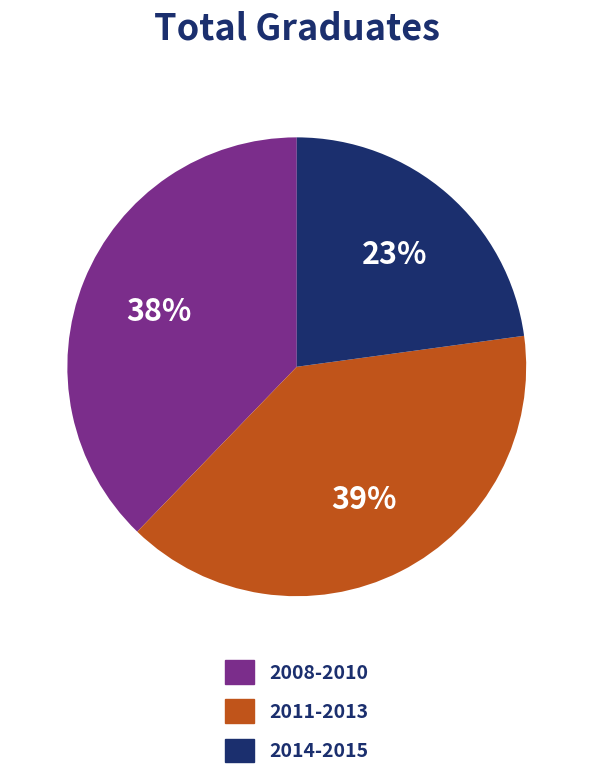

How many slices are in this pie chart?

3